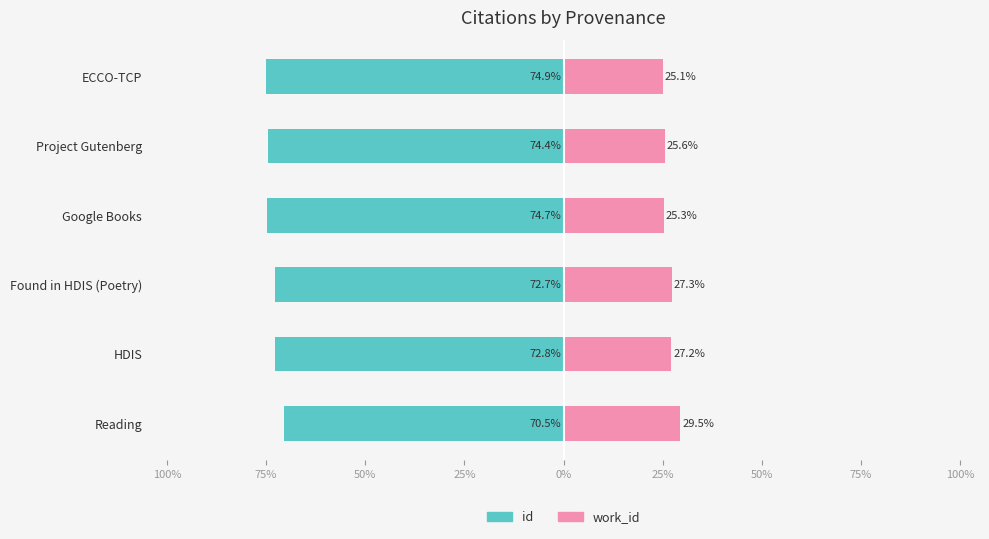

Which has a higher value, Found in HDIS (Poetry) or Google Books?

Found in HDIS (Poetry)